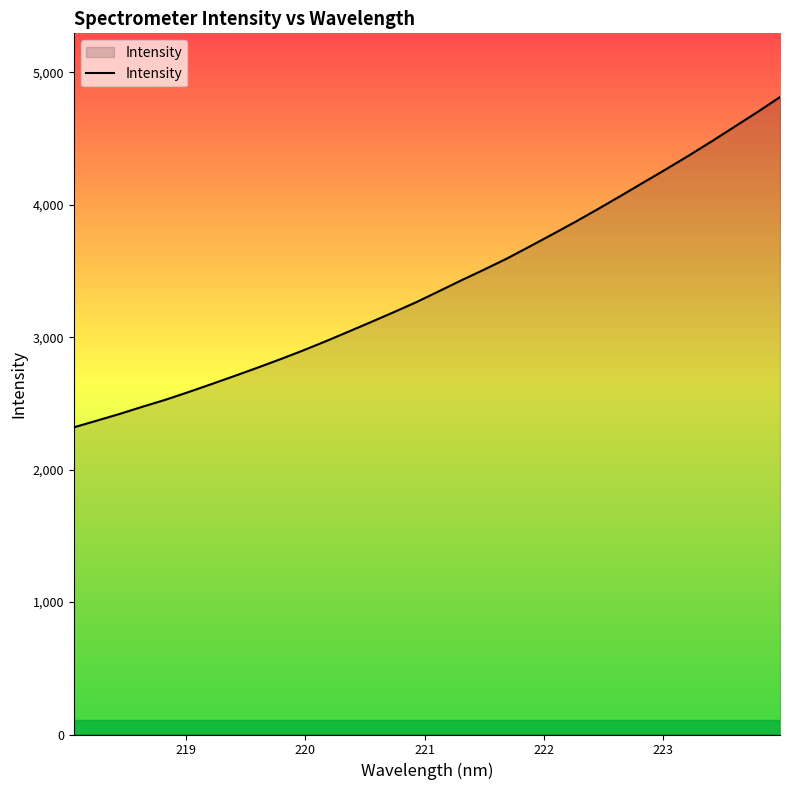

What is the greatest value displayed?

4812.8